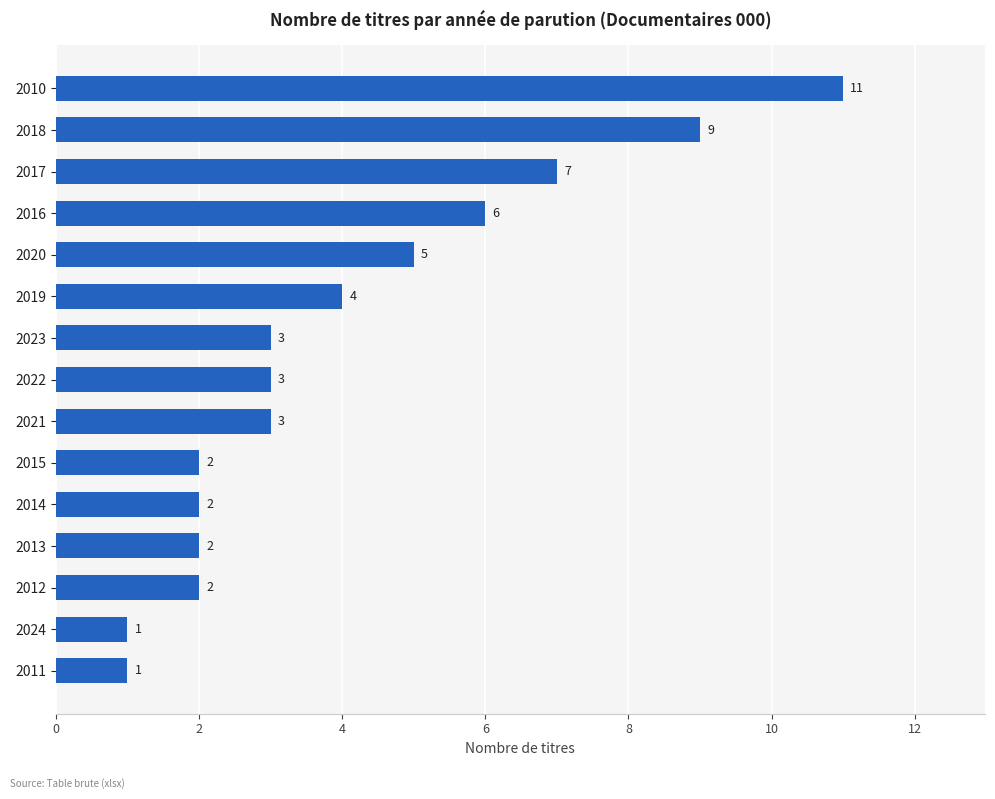

Which label corresponds to the largest value in the chart?

2010